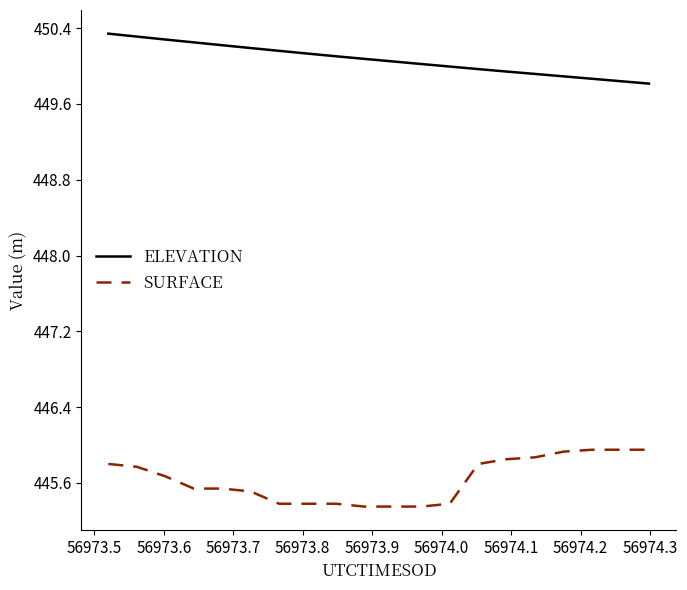

List the series in order of their peak value, highest first.

ELEVATION, SURFACE